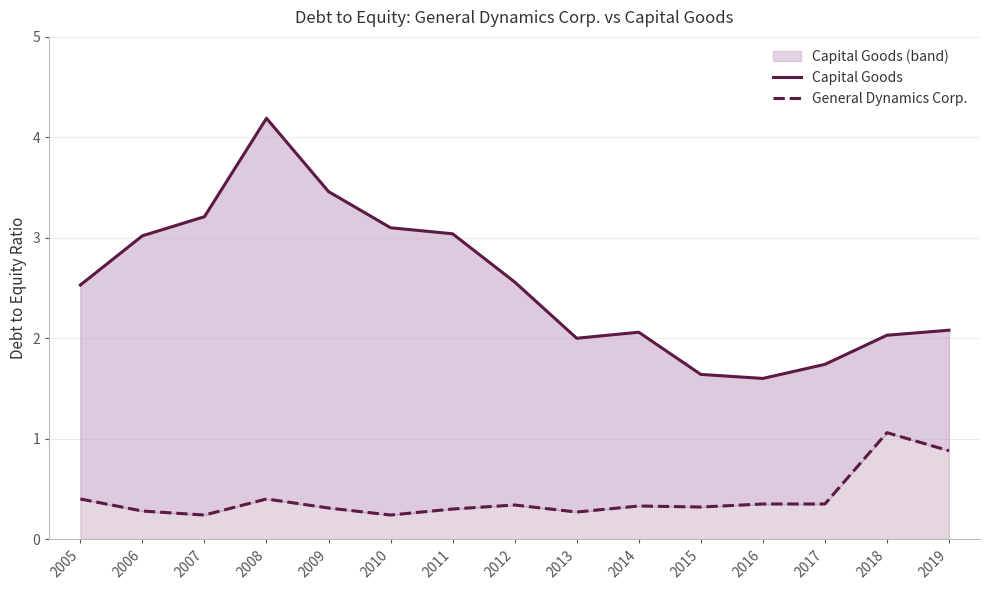

True or false: Capital Goods and General Dynamics Corp. cross at least once.

False